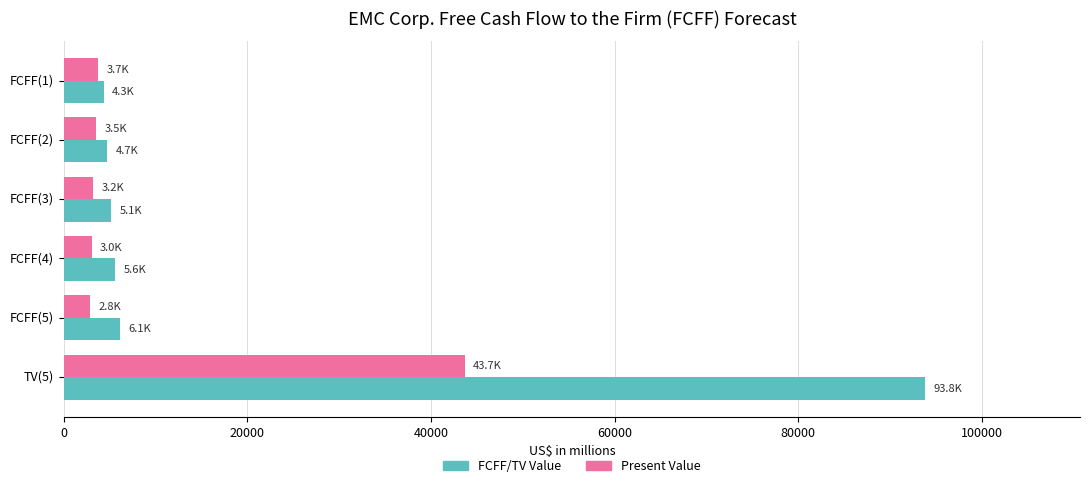

What is the sum of all FCFF/TV Value values?

119588